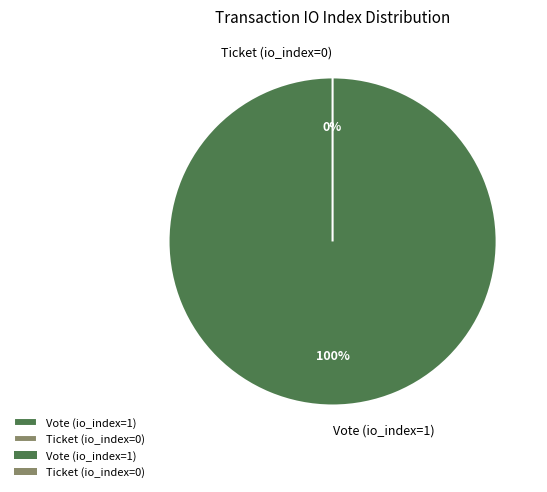

Between Ticket (io_index=0) and Vote (io_index=1), which is larger?

Vote (io_index=1)